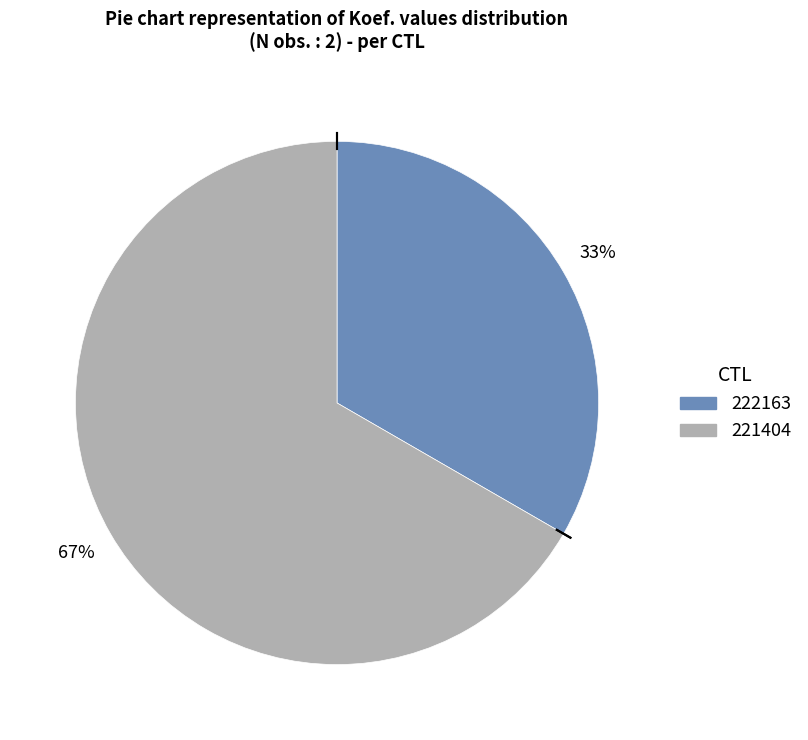

To the nearest percent, what is the average slice percentage?

50%